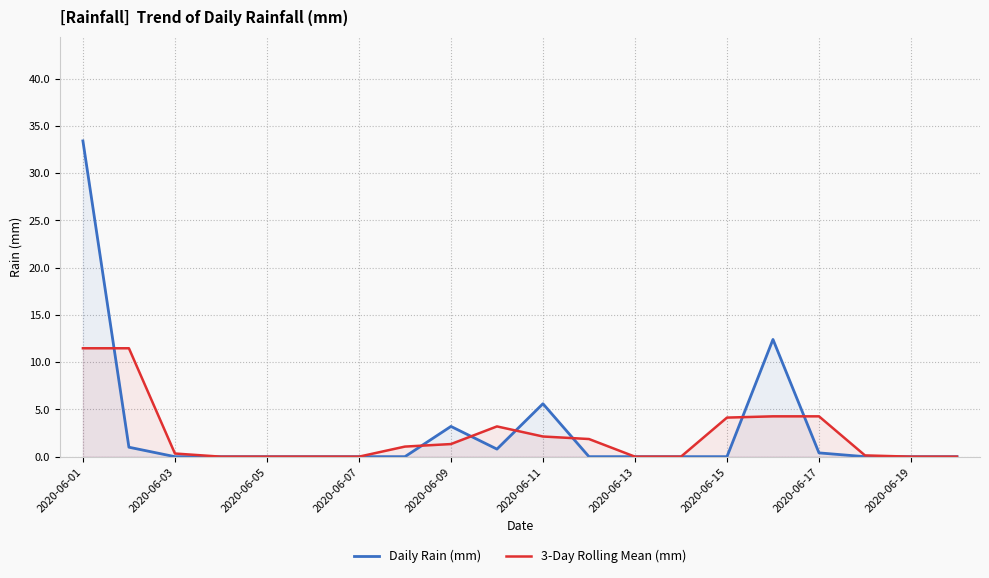

Where does the 3-Day Rolling Mean (mm) series first go above 1?

2020-06-01